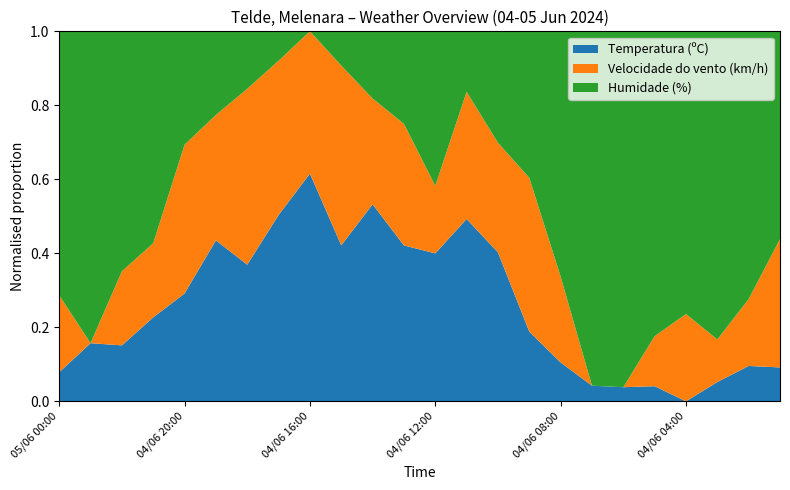

At which label does Temperatura (ºC) reach its minimum?

04/06 04:00